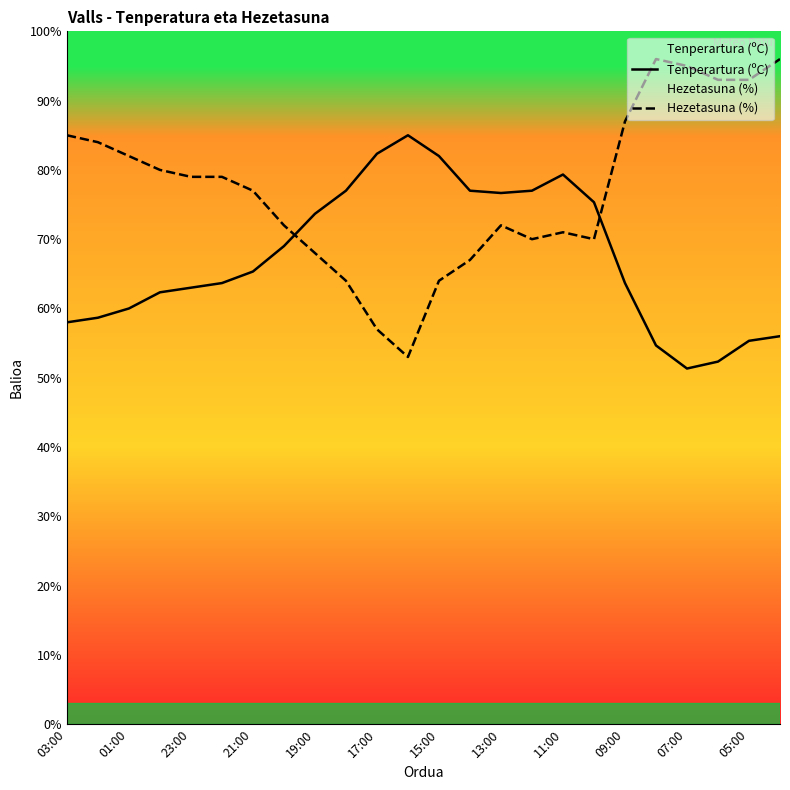

At 09:00, list the series in order from smallest to largest.

Tenperartura (ºC), Hezetasuna (%)